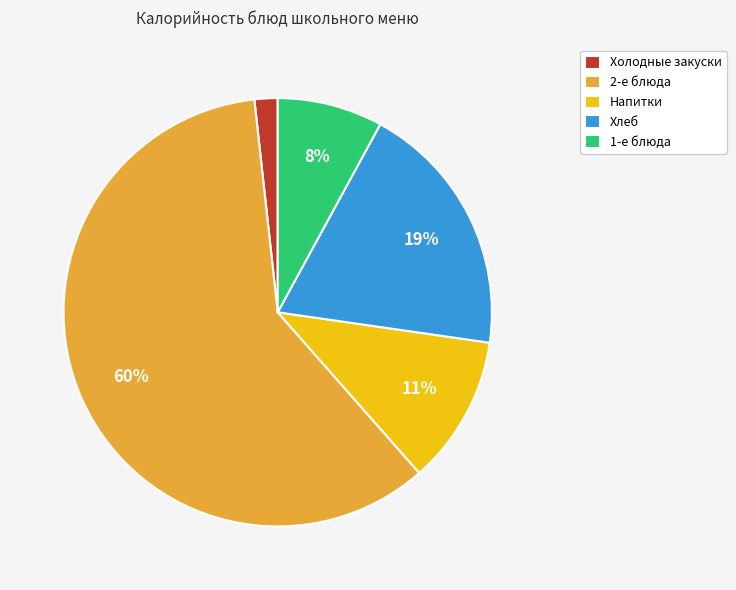

Rank the categories by value from lowest to highest.

Холодные закуски, 1-е блюда, Напитки, Хлеб, 2-е блюда